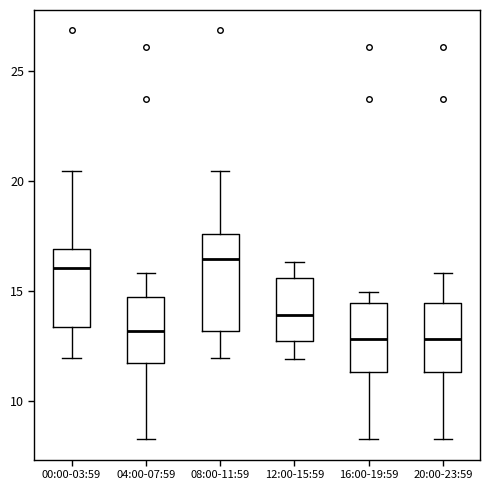

Comparing the boxes themselves (not the whiskers), which one is the tallest?

08:00-11:59